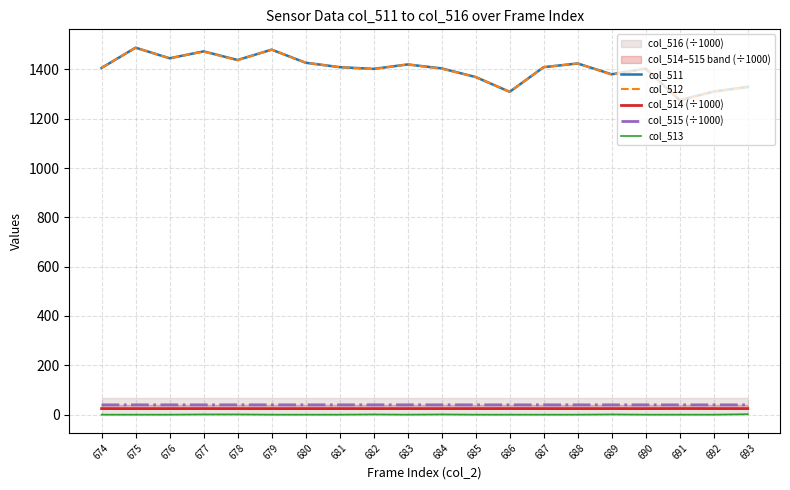

What is the difference between the highest and lowest values at 680?

1427.0